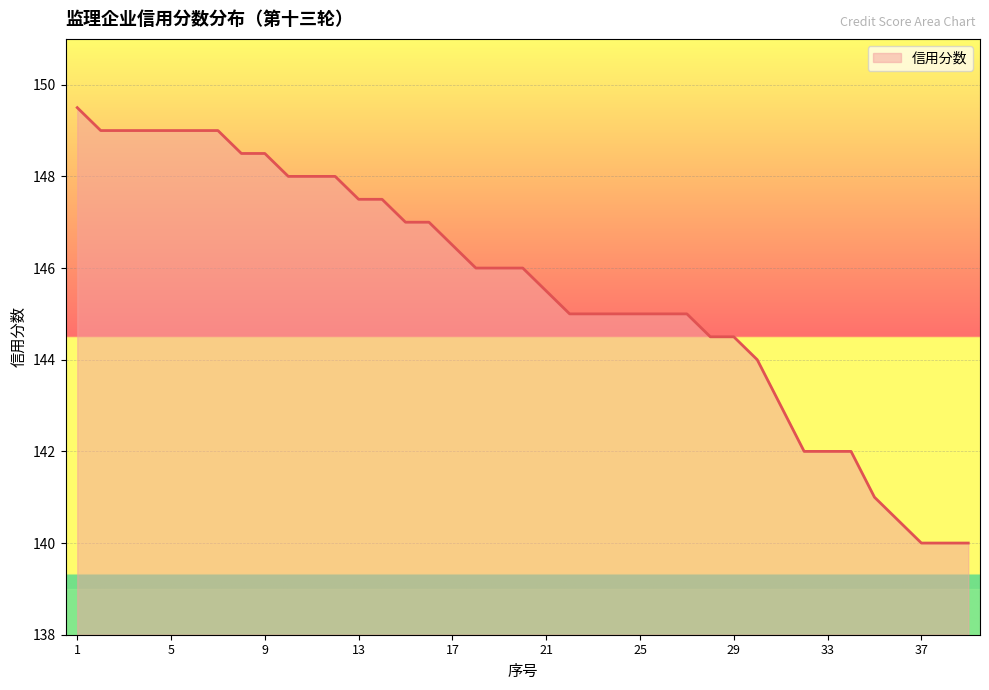

What is the smallest value displayed?

140.0